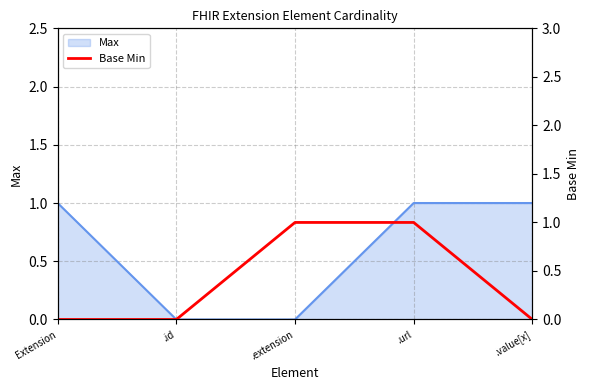

True or false: there are more than 1 points higher than both neighbors.

False